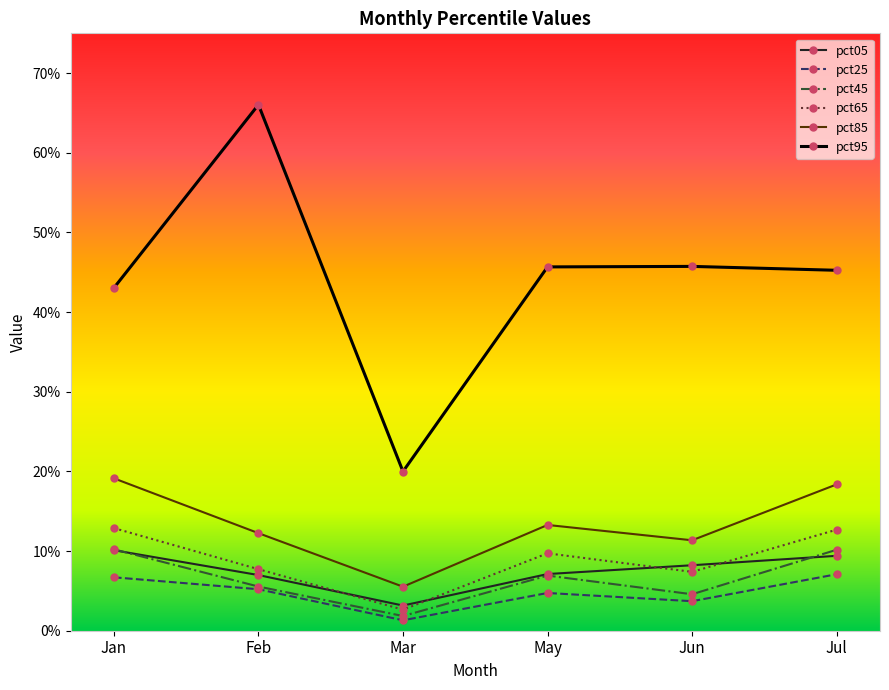

What is the sum of the pct65 values at Feb and Jun?

0.2